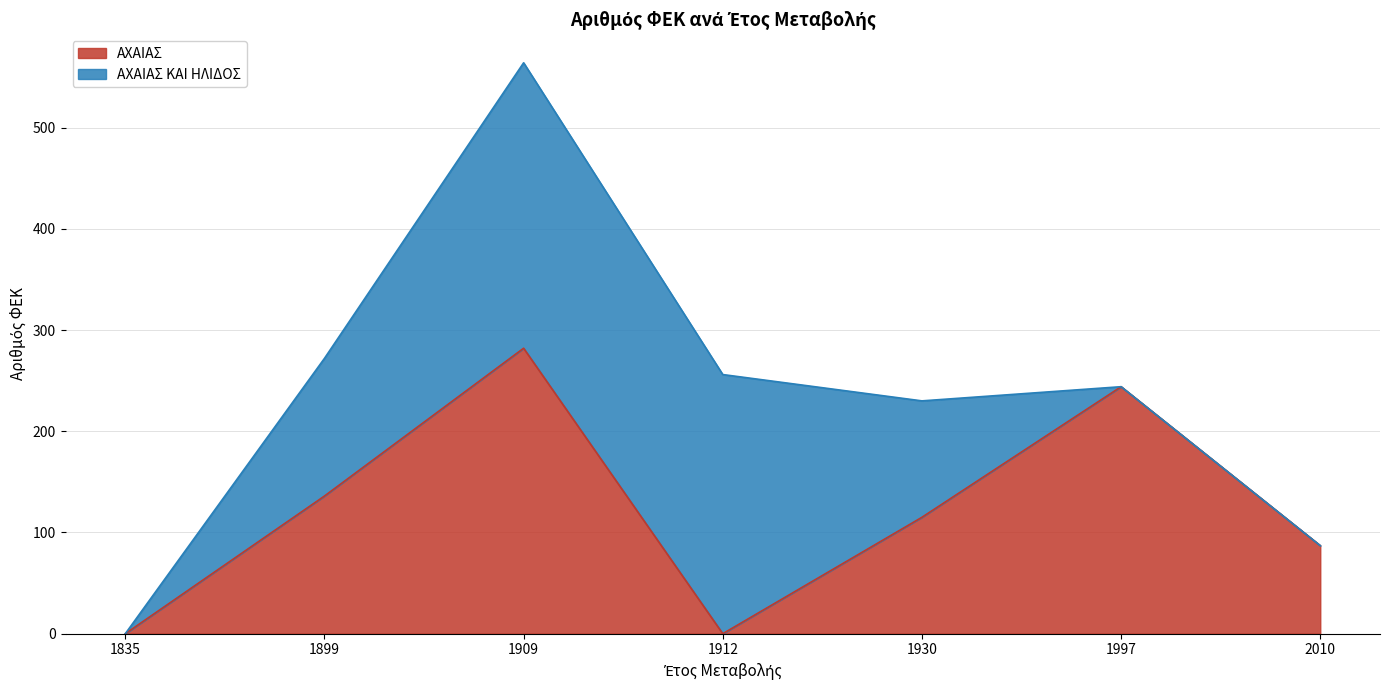

The chart shows a value of 87 at 2010. True or false?

True